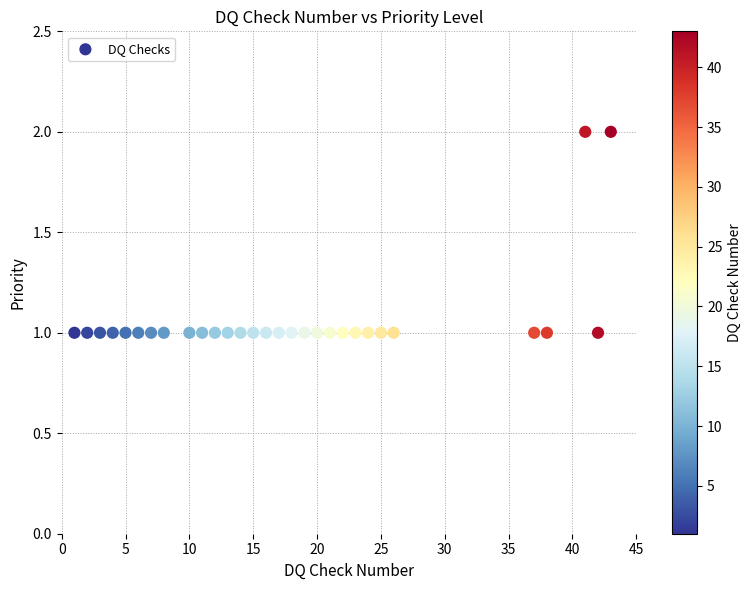

What is the range of X values (max minus min)?

42